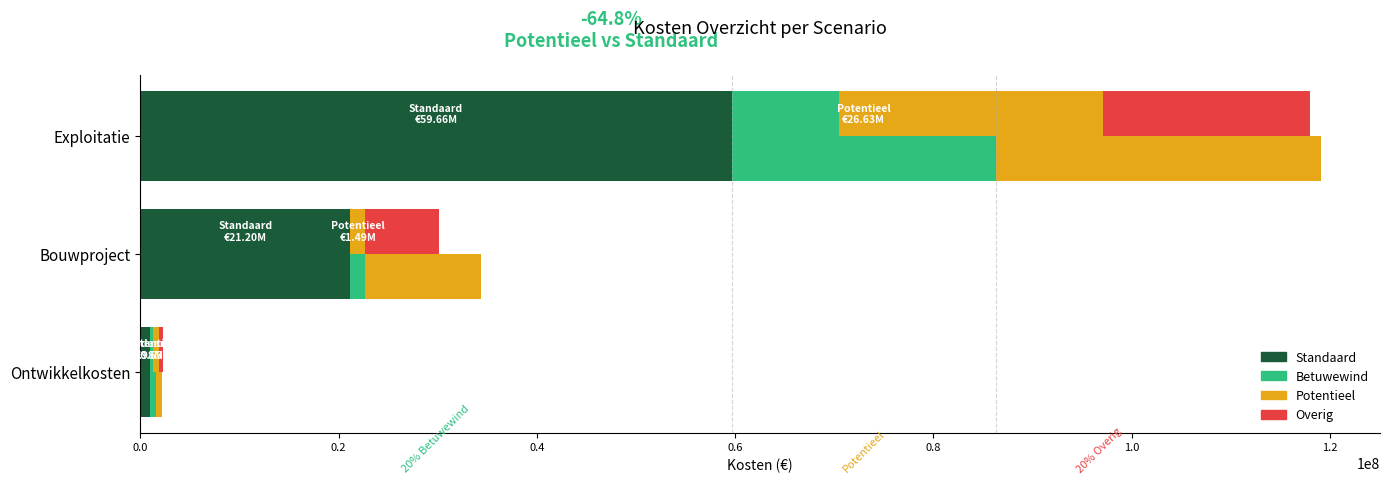

At Exploitatie, list the series in order from largest to smallest.

Standaard, Potentieel, Overig, Betuwewind